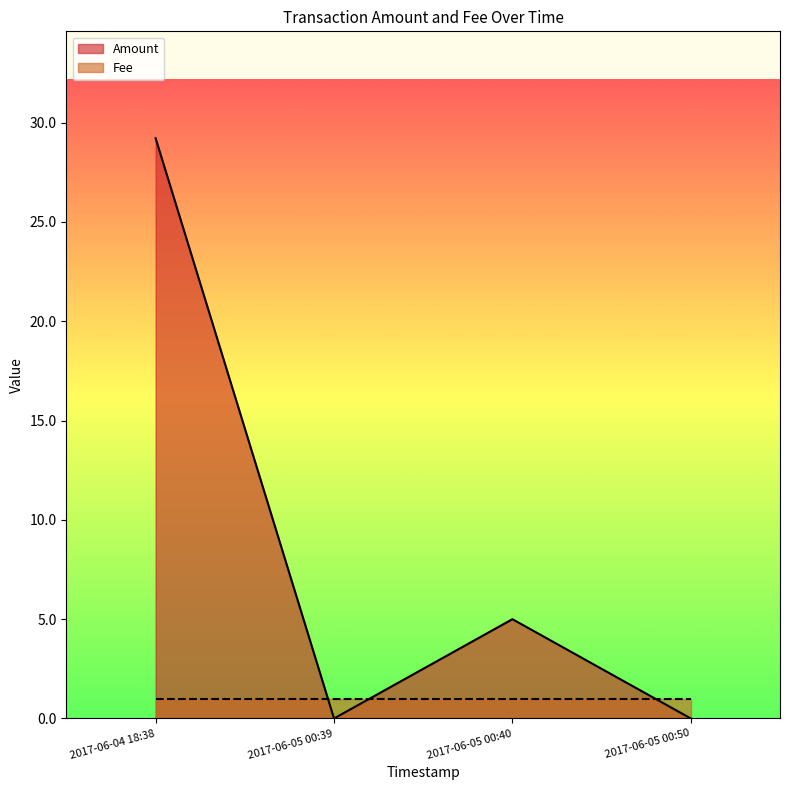

At which category does Amount reach its first local peak?

2017-06-05 00:40